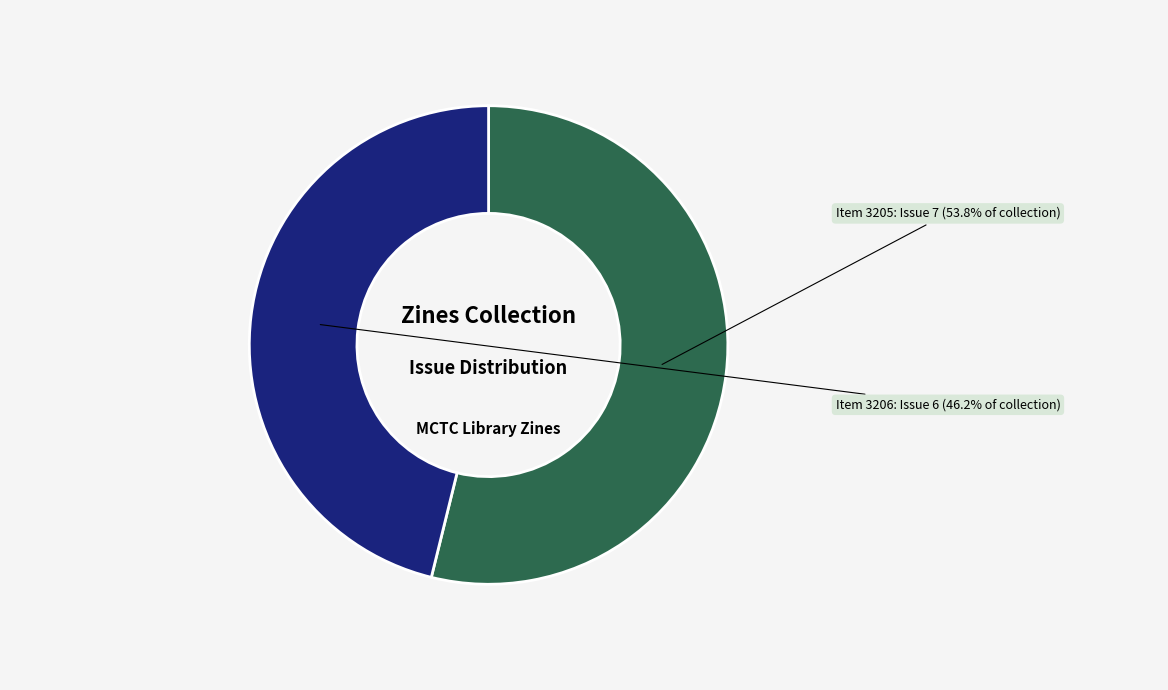

Which category has the smallest portion of the pie?

Item 3206